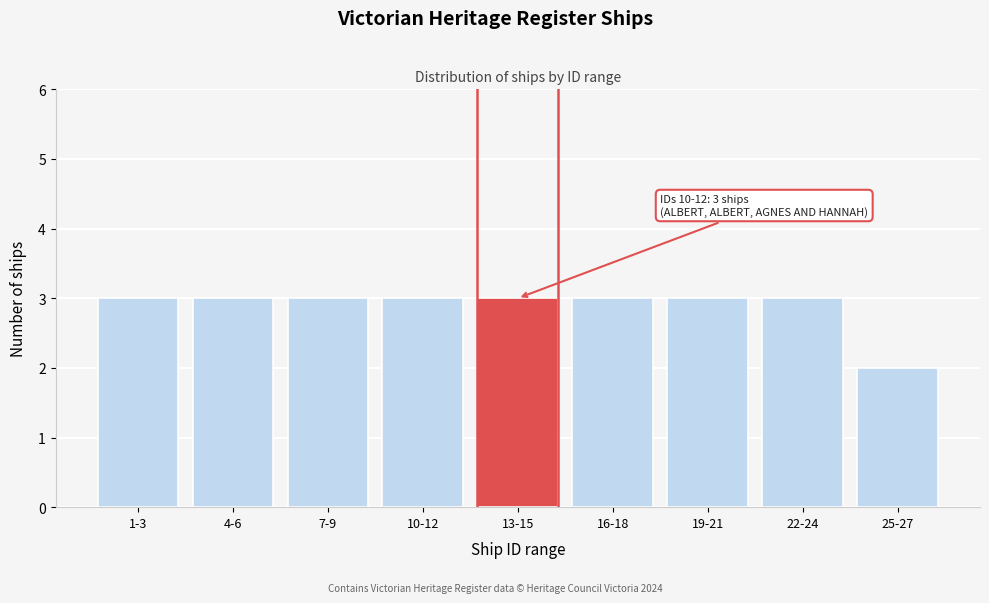

Reading left to right, list all the values displayed in this chart.

3	3	3	3	3	3	3	3	2